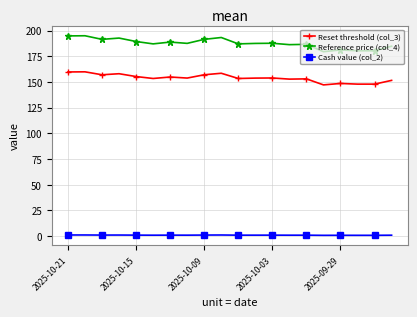

List the series in order of their overall mean, highest first.

Reference price (col_4), Reset threshold (col_3), Cash value (col_2)